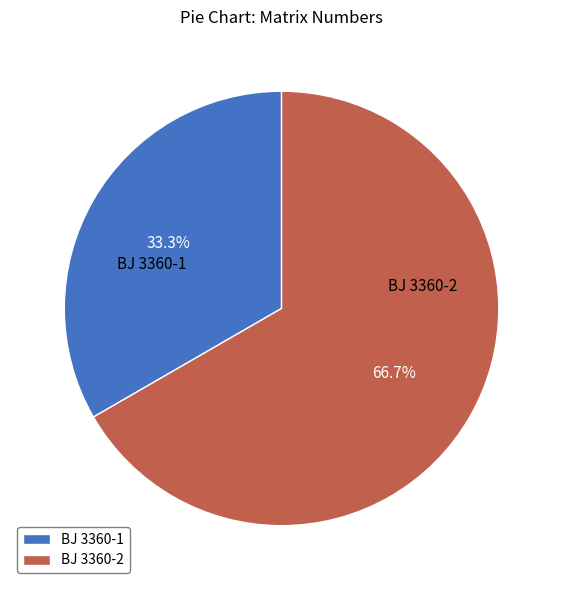

To the nearest percent, what percentage of the pie is BJ 3360-2?

67%